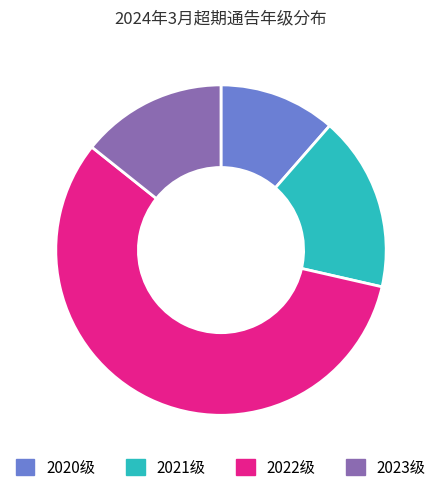

Which slice is the largest?

2022级